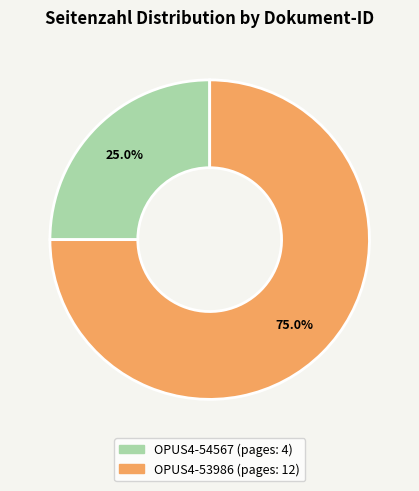

Which slice represents more than half of the pie?

OPUS4-53986